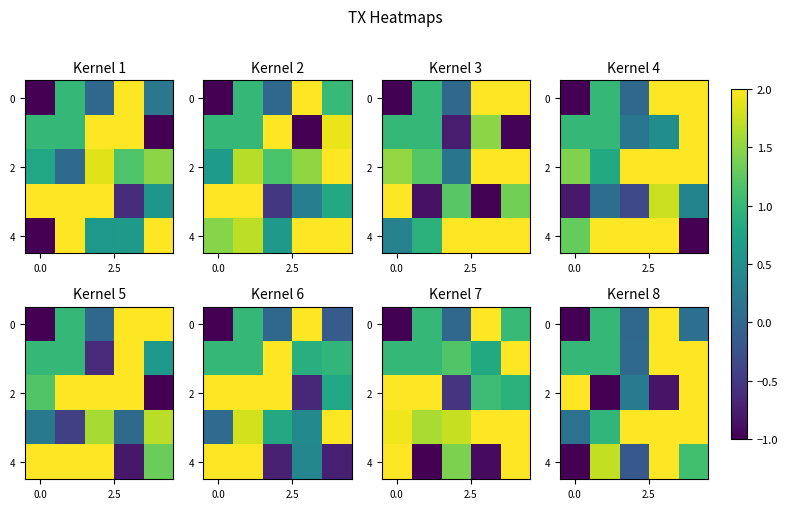

What is the difference between the maximum and minimum values in the 4 series?

3.0